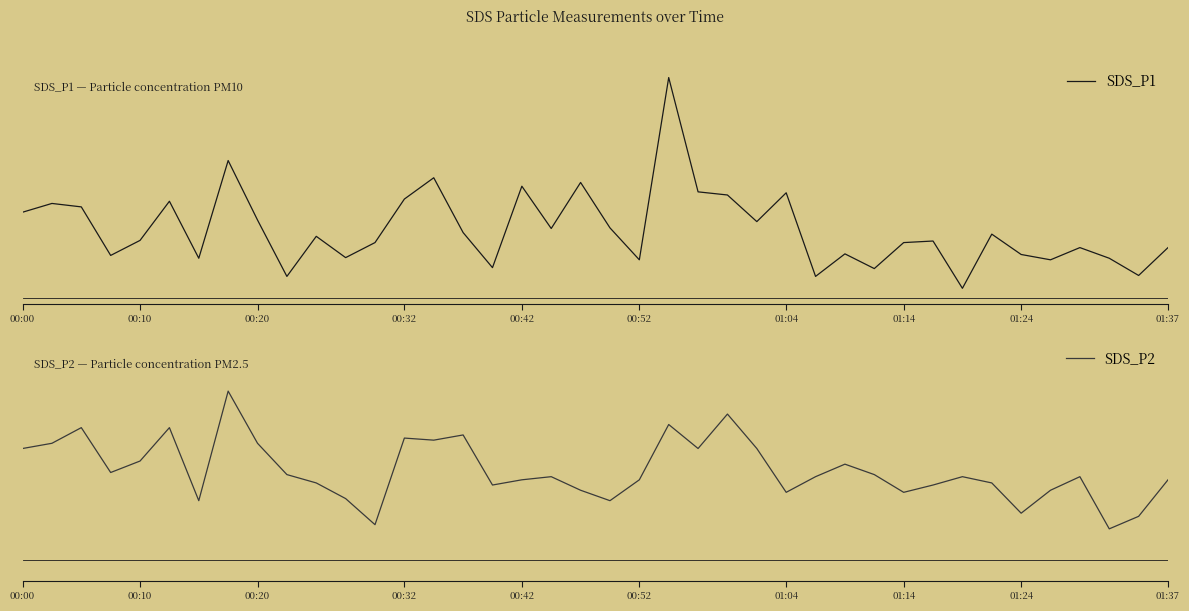

What is the difference between the highest and lowest values at 00:10?

4.1